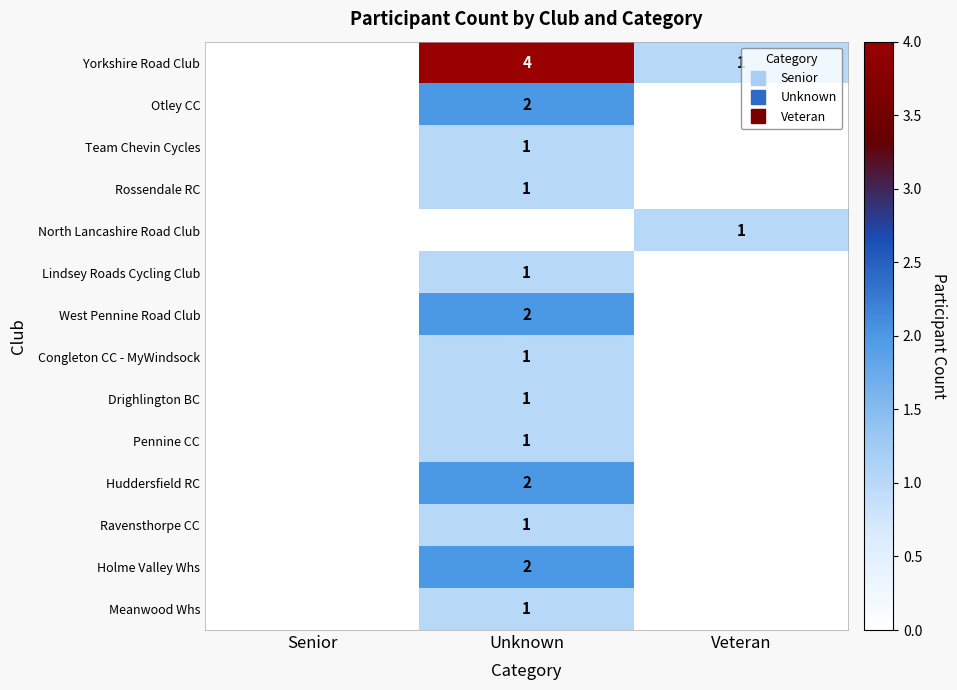

Which label corresponds to the largest value in the chart?

Unknown